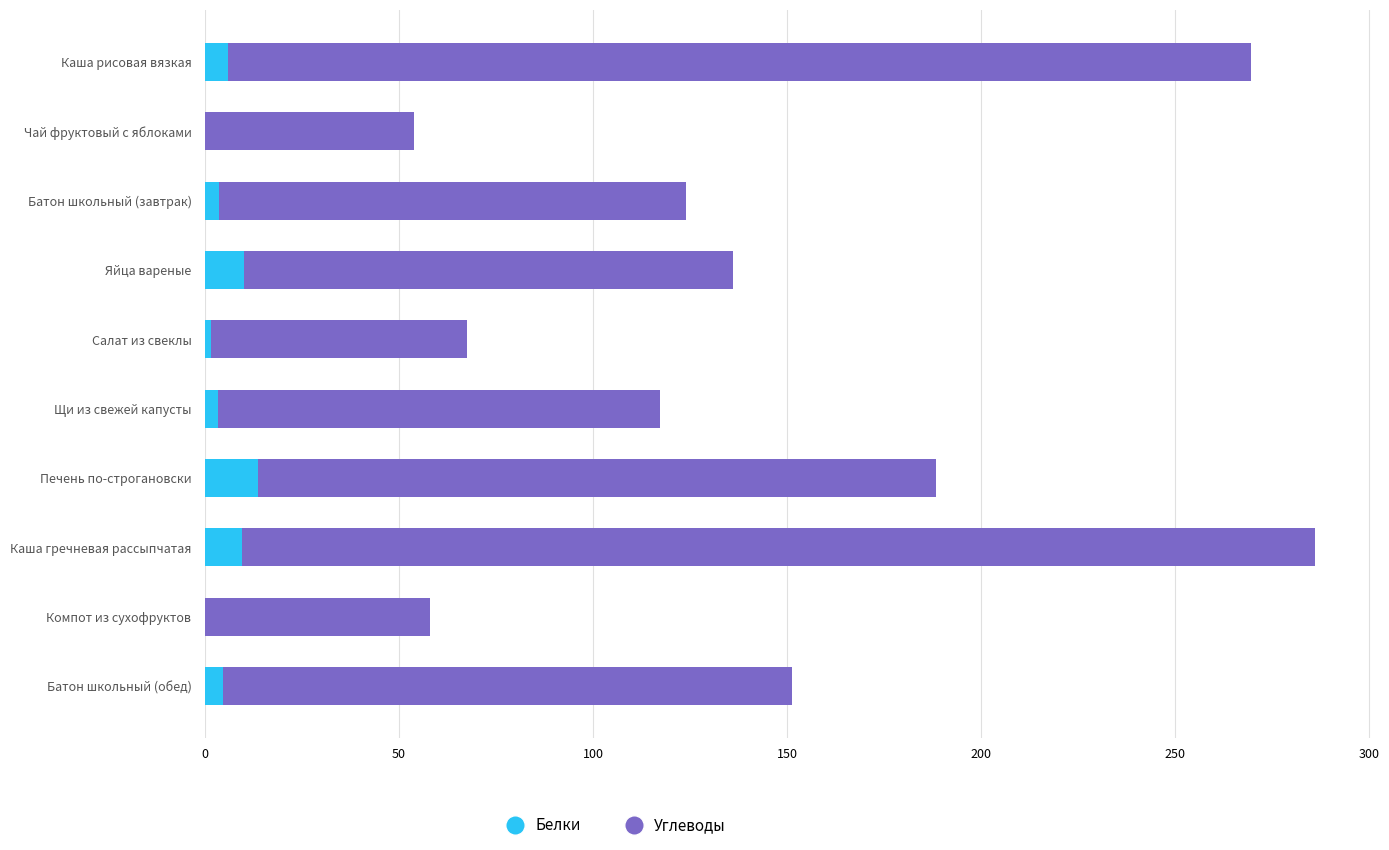

What are all the series names shown in the legend?

Белки, Углеводы